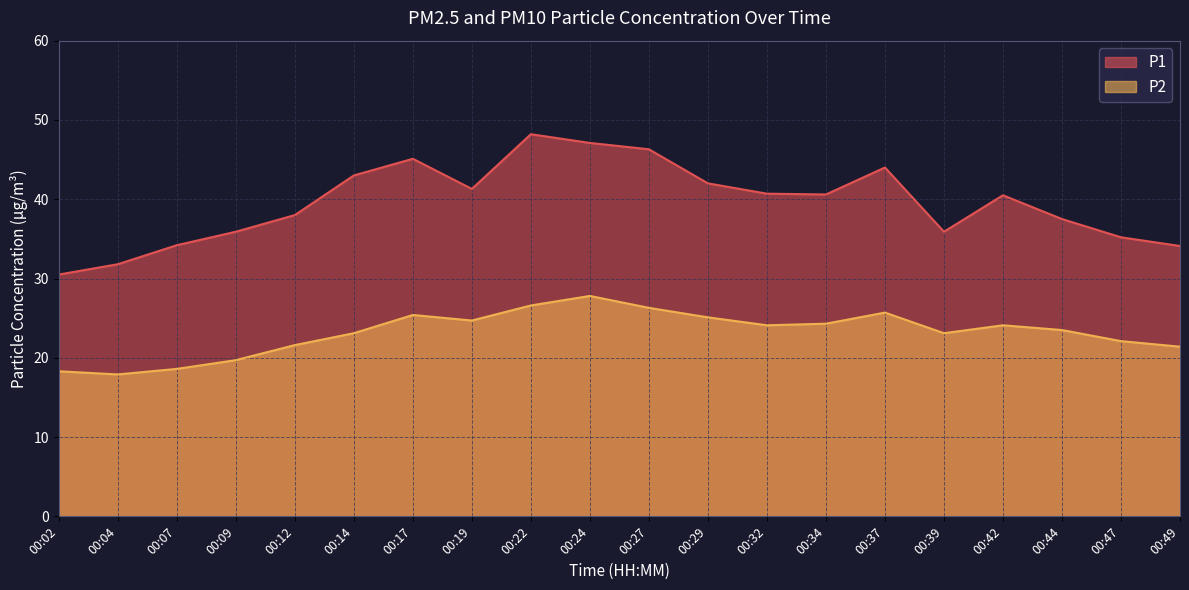

Rank the series by their average value, from lowest to highest.

P2, P1